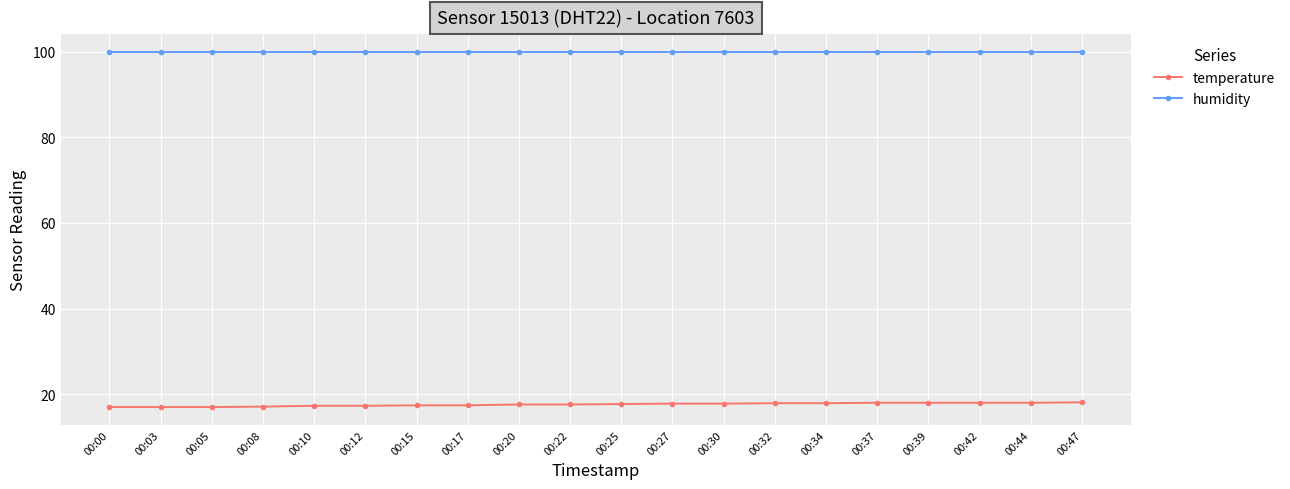

What is the average value of the temperature series?

17.6